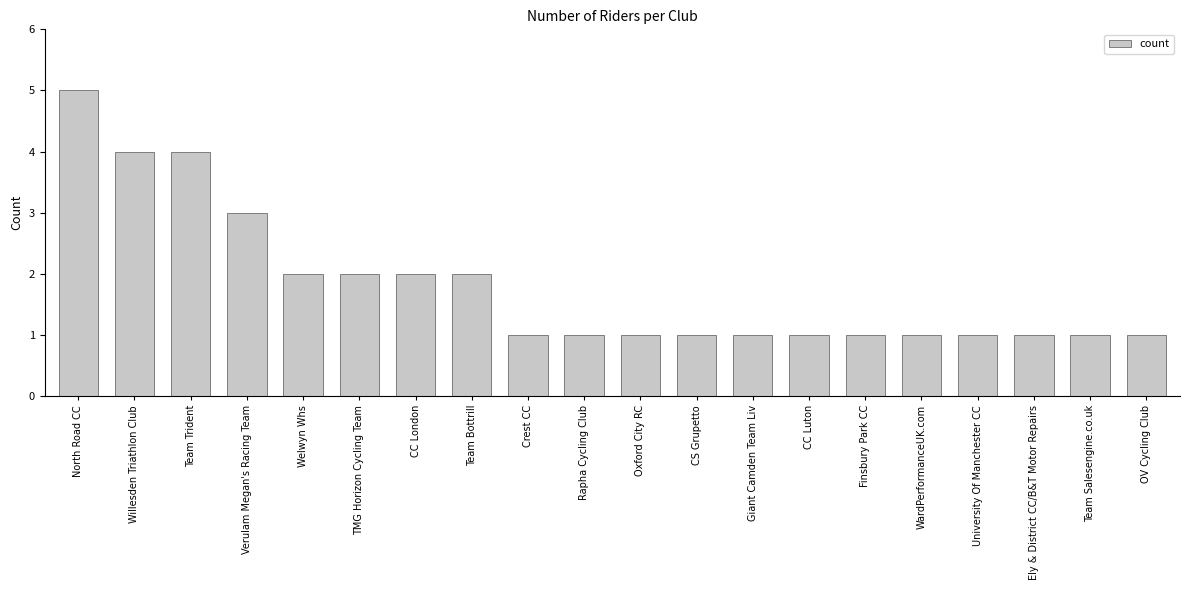

What is the label of the 20th bar from the left?

OV Cycling Club